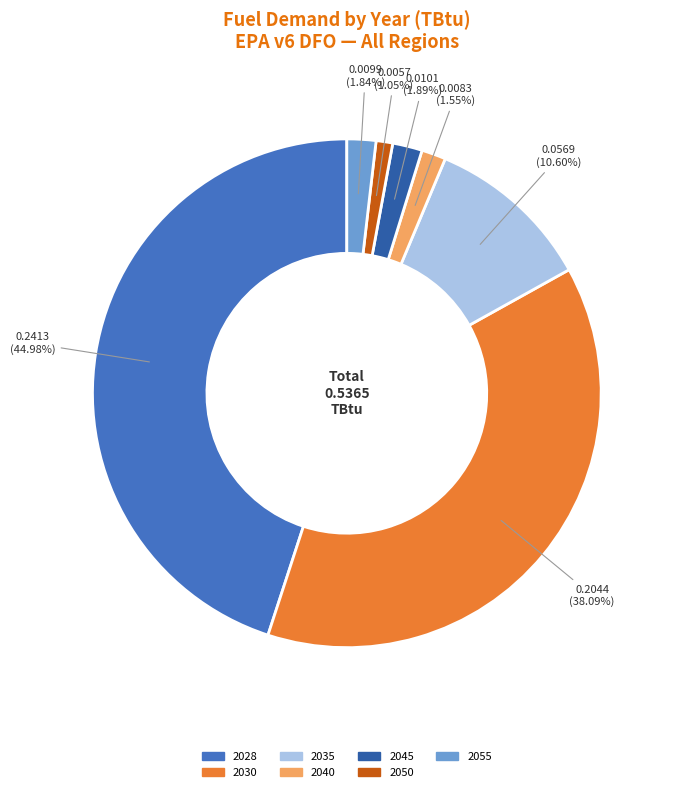

Does 2035 represent more than half of the total?

No